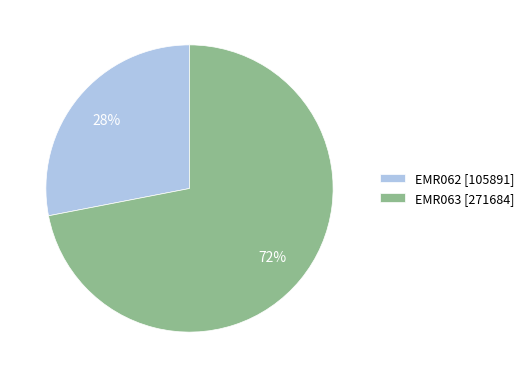

To the nearest percent, what percentage of the pie is EMR063?

72%